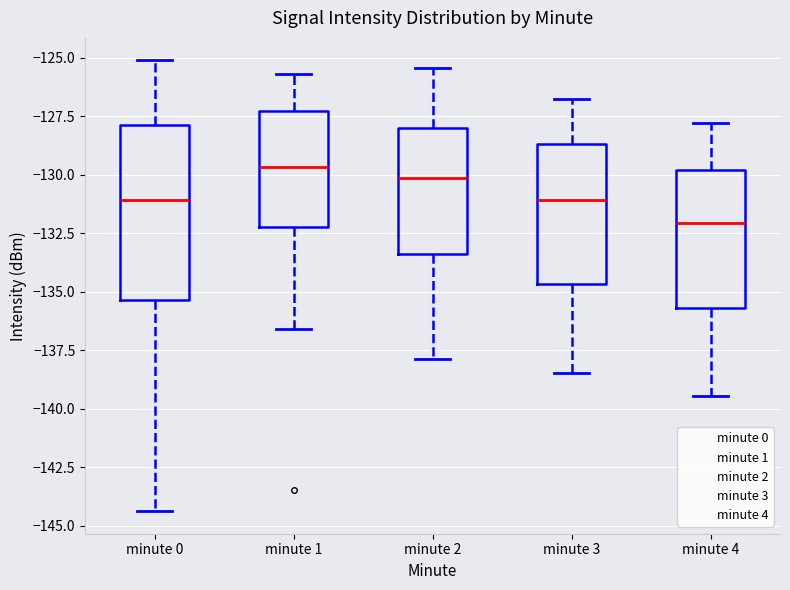

Reading left to right, read every box against the y-axis: the position of its median line, the range the box covers, and the ends of its whiskers. The values are not printed on the chart, so give them approximately, as read against the axis.

minute 0: median -131.0, box -135.5 to -128.0, whiskers -144.5 to -125.0
minute 1: median -129.5, box -132.0 to -127.5, whiskers -136.5 to -125.5
minute 2: median -130.0, box -133.5 to -128.0, whiskers -138.0 to -125.5
minute 3: median -131.0, box -134.5 to -128.5, whiskers -138.5 to -127.0
minute 4: median -132.0, box -135.5 to -130.0, whiskers -139.5 to -128.0